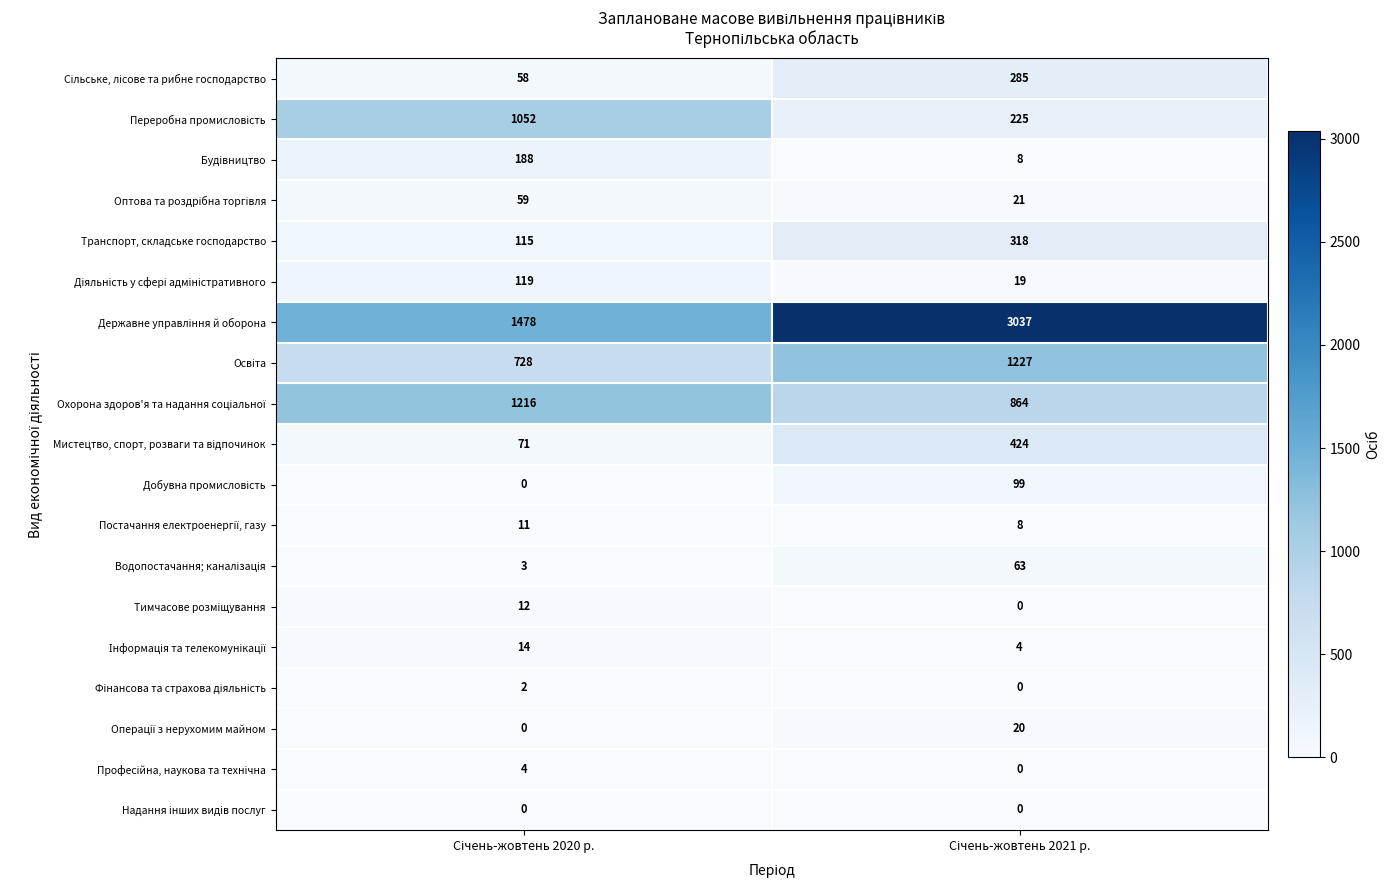

Count the number of categories in the chart.

2